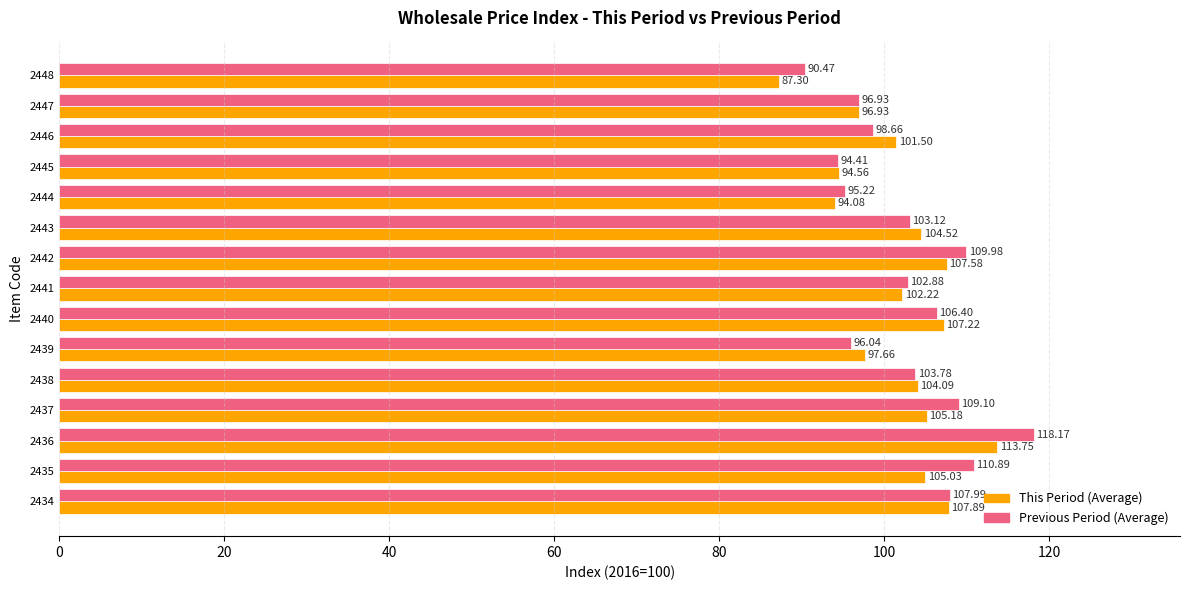

At how many categories does at least one series exceed 99?

10